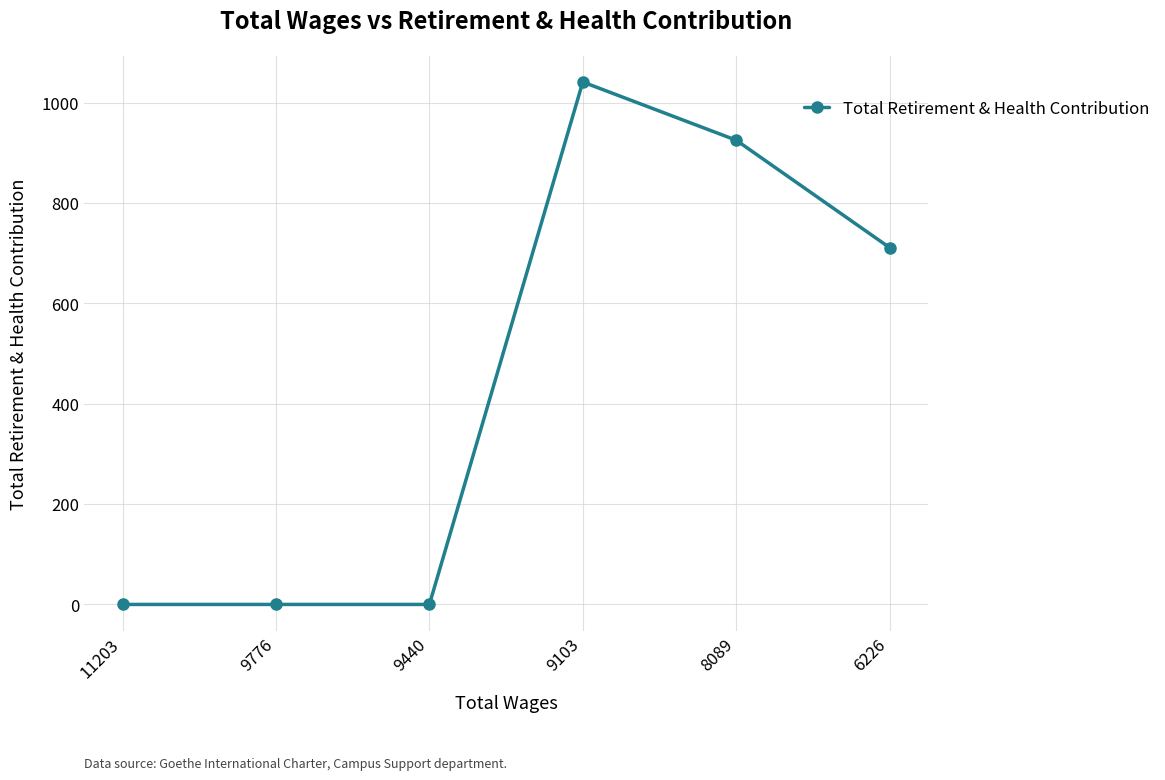

Is this an area chart (filled region under the line)?

No